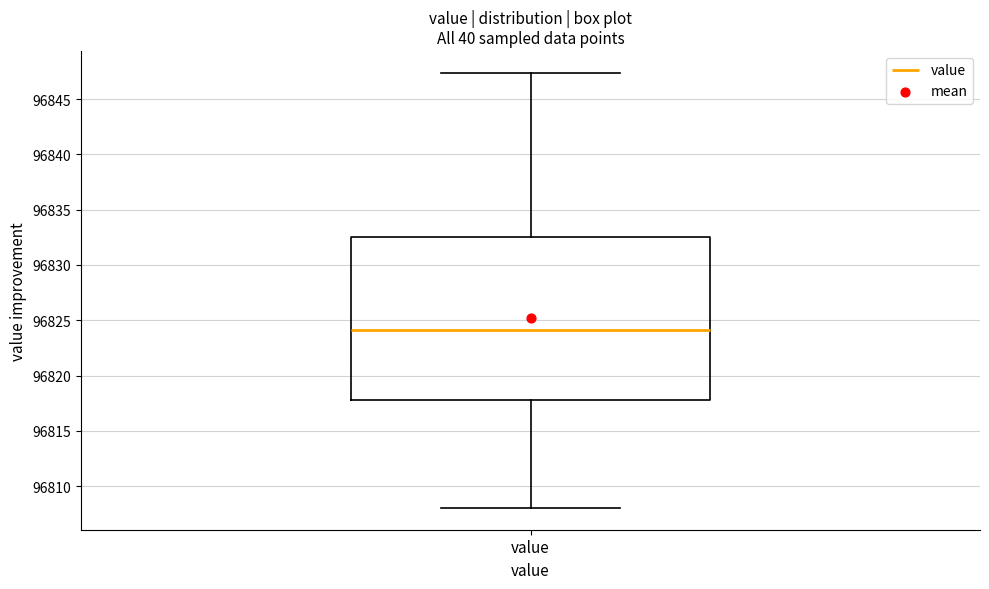

Transcribe this box plot: give where the median line is, the range the box spans, and where the two whiskers end, as read against the y-axis. The values are not printed on the chart, so give them approximately, as read against the axis.

median 96824.0, box 96818.0 to 96832.5, whiskers 96808.0 to 96847.5